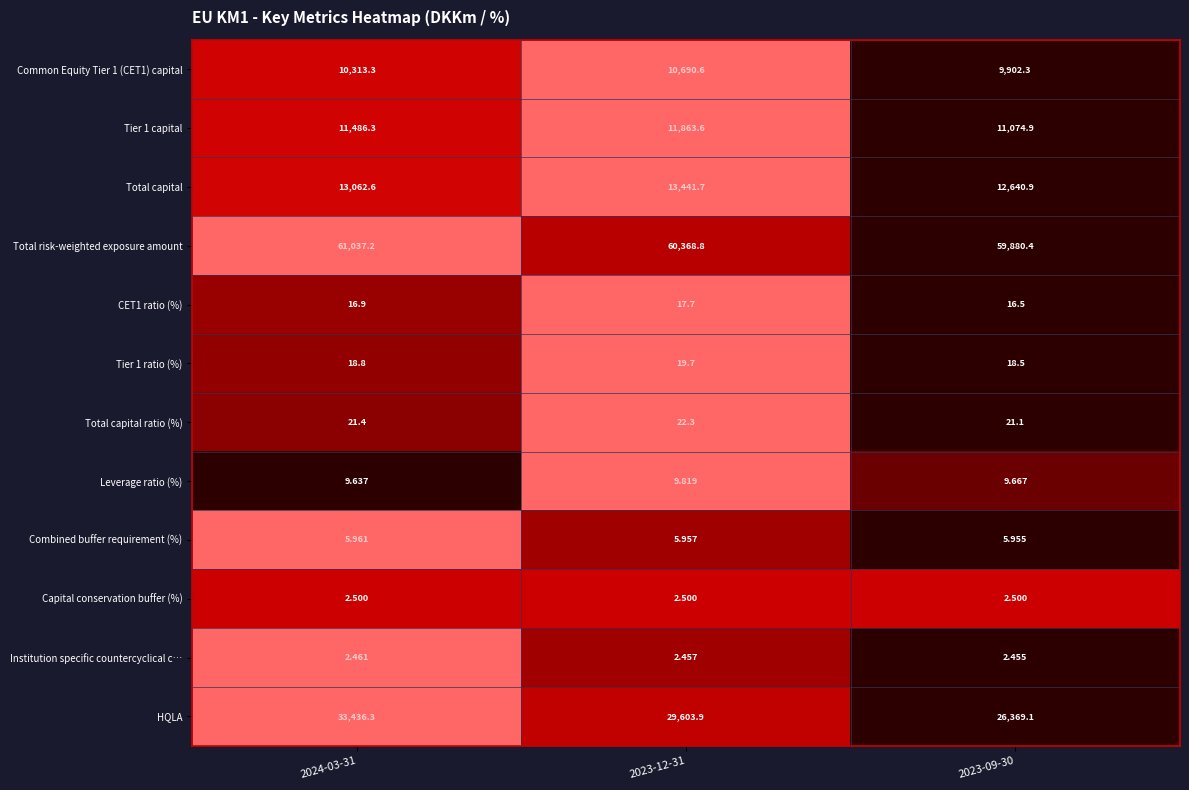

Which series has the largest range (max minus min)?

HQLA